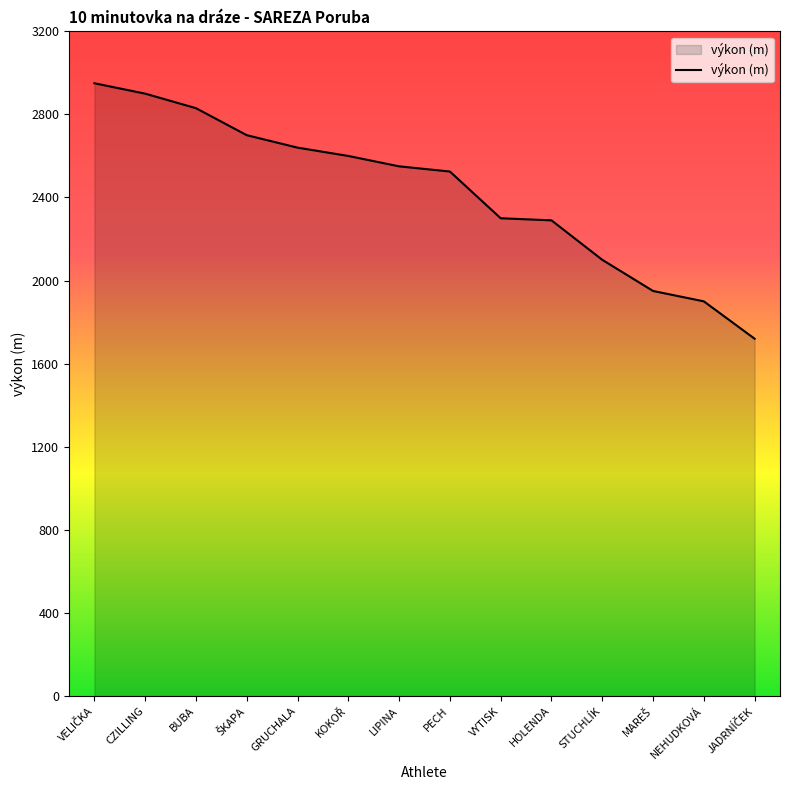

What is the greatest value displayed?

2950